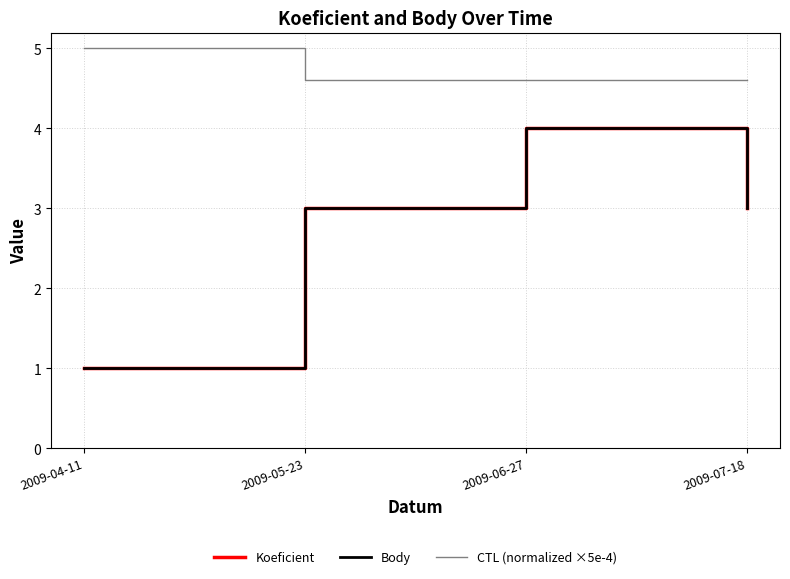

What is the greatest value displayed?

5.0